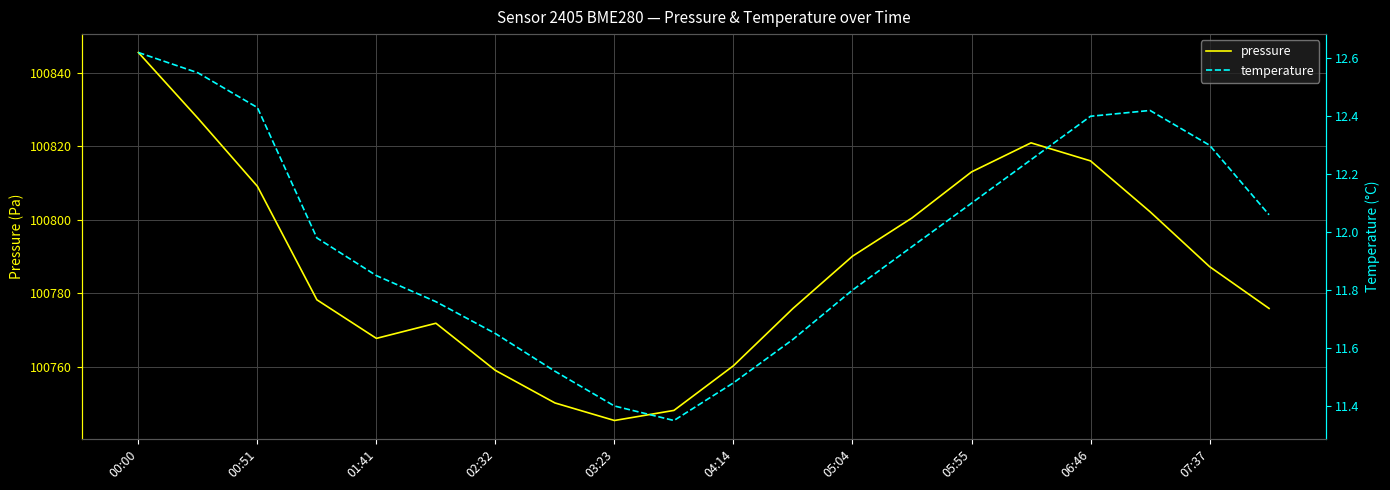

True or false: temperature and pressure cross at least once.

False